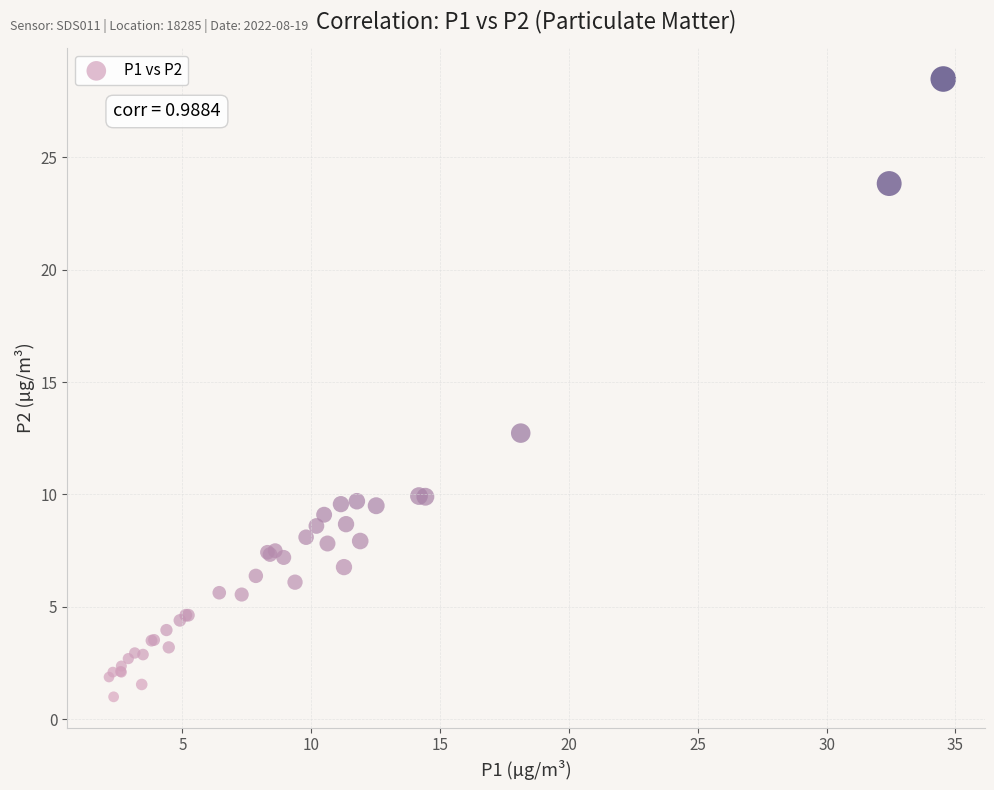

What Y value in the scatter plot is closest to 14?

12.7